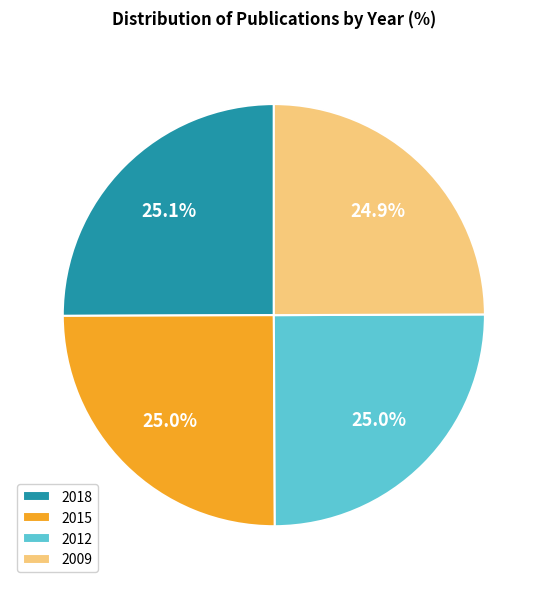

What is the ratio of the value at 2012 to the value at 2009?

1.0